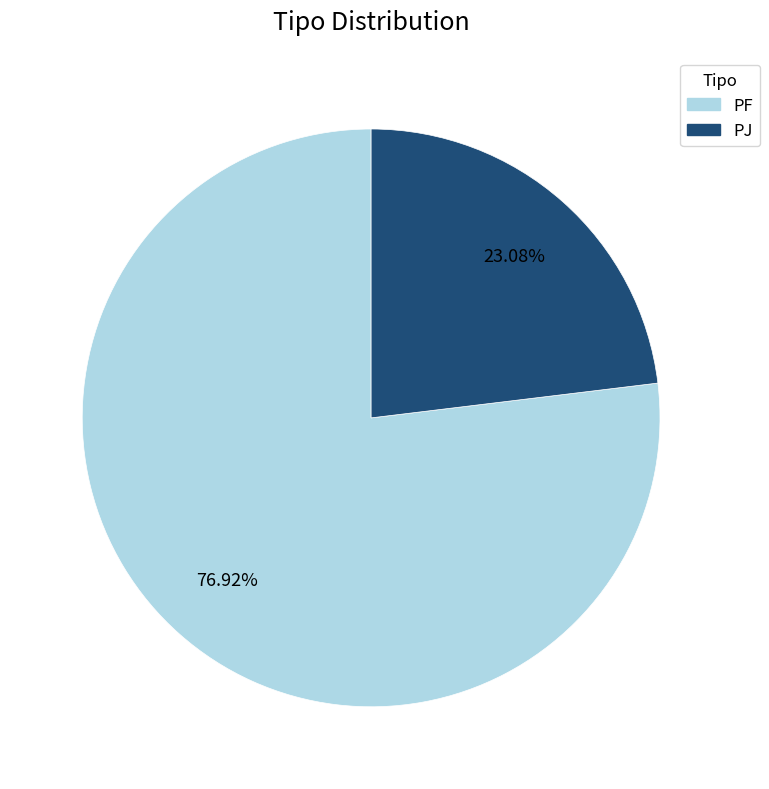

Which slice is the largest?

PF